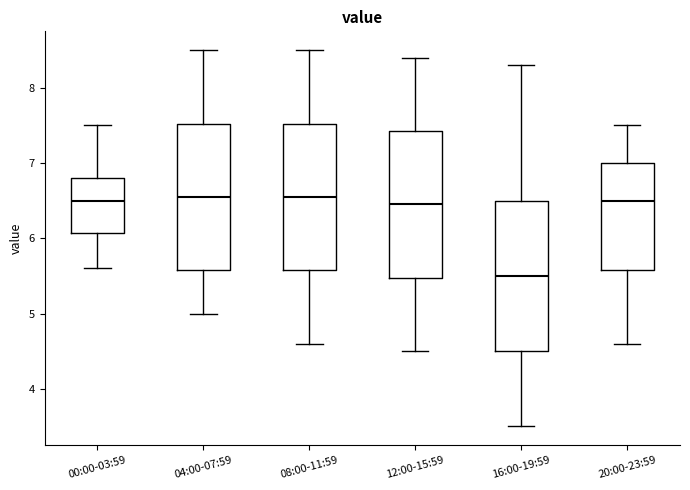

Where does the upper whisker of the box for 08:00-11:59 end on the y-axis? The values are not printed on the chart, so give them approximately, as read against the axis.

8.5